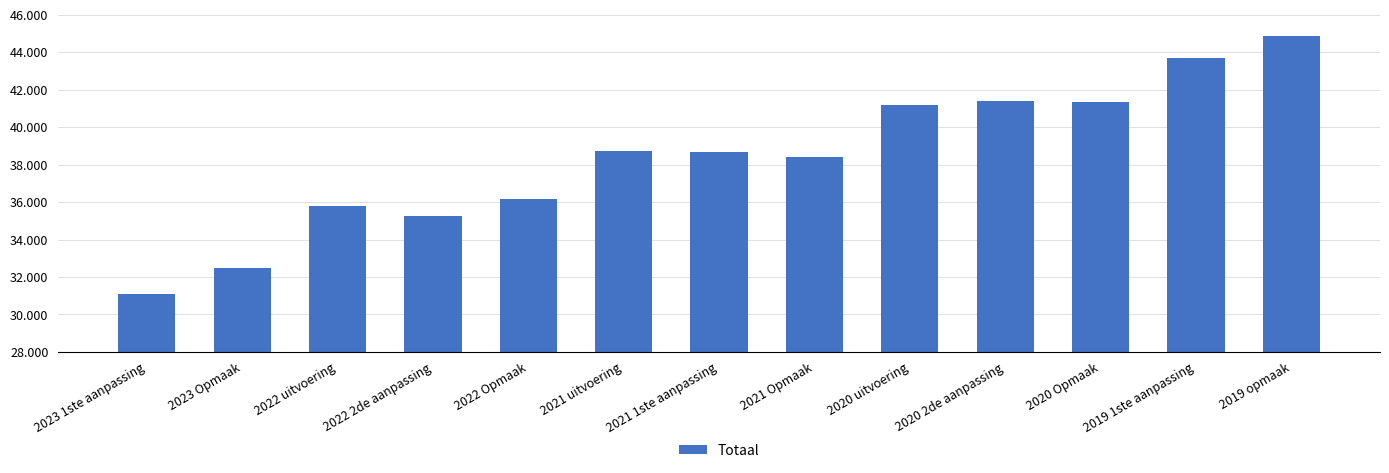

True or false: the data shows 38743 at 2021 uitvoering.

True